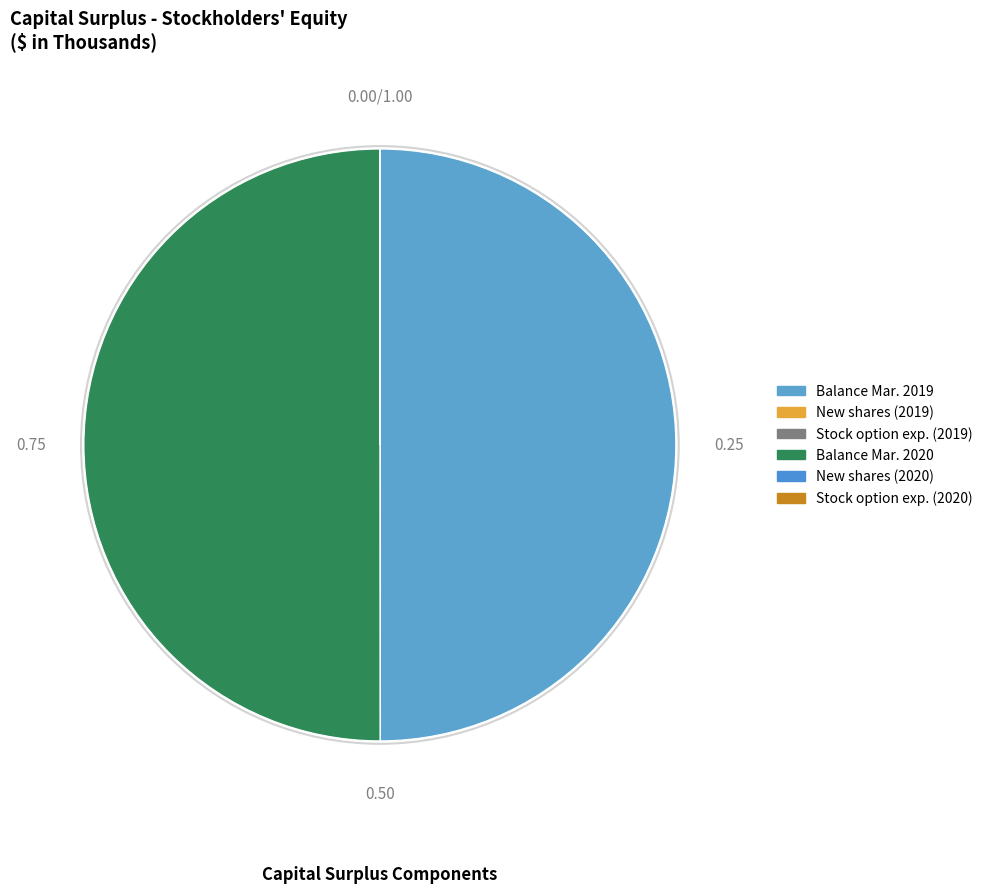

Count the number of slices in the pie.

6